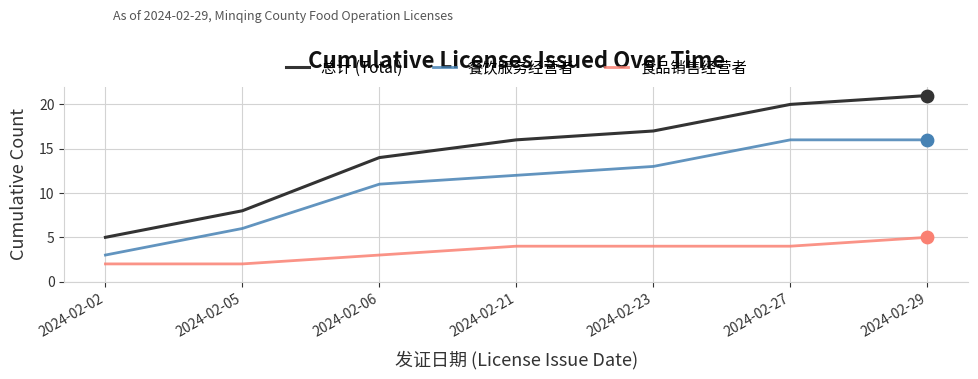

Between 2024-02-02 and 2024-02-06, which series saw the biggest shift?

总计 (Total)